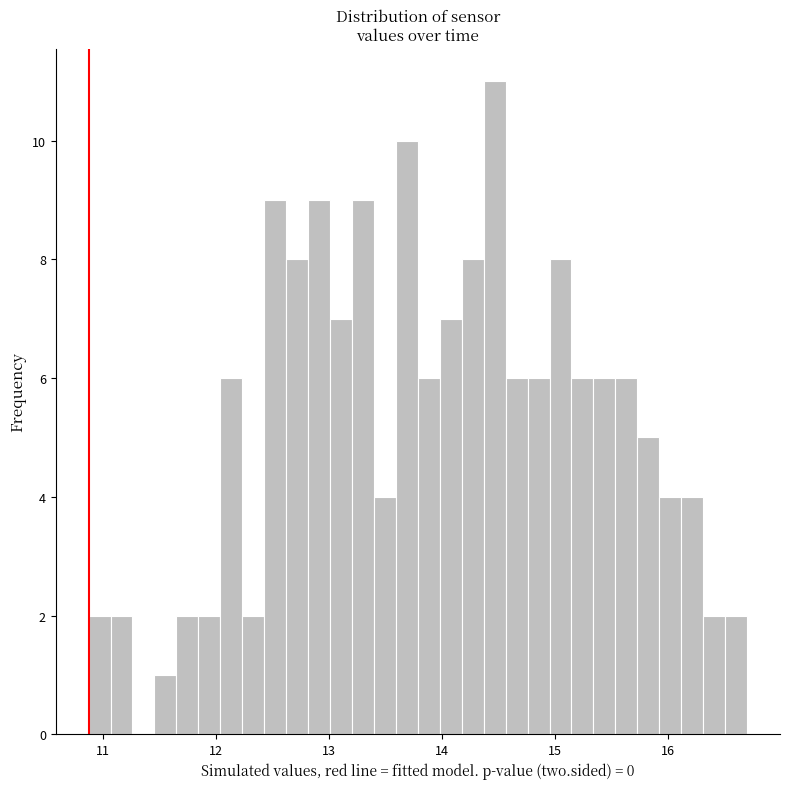

Read against the x-axis, roughly where is the centre of the tallest bar?

14.5